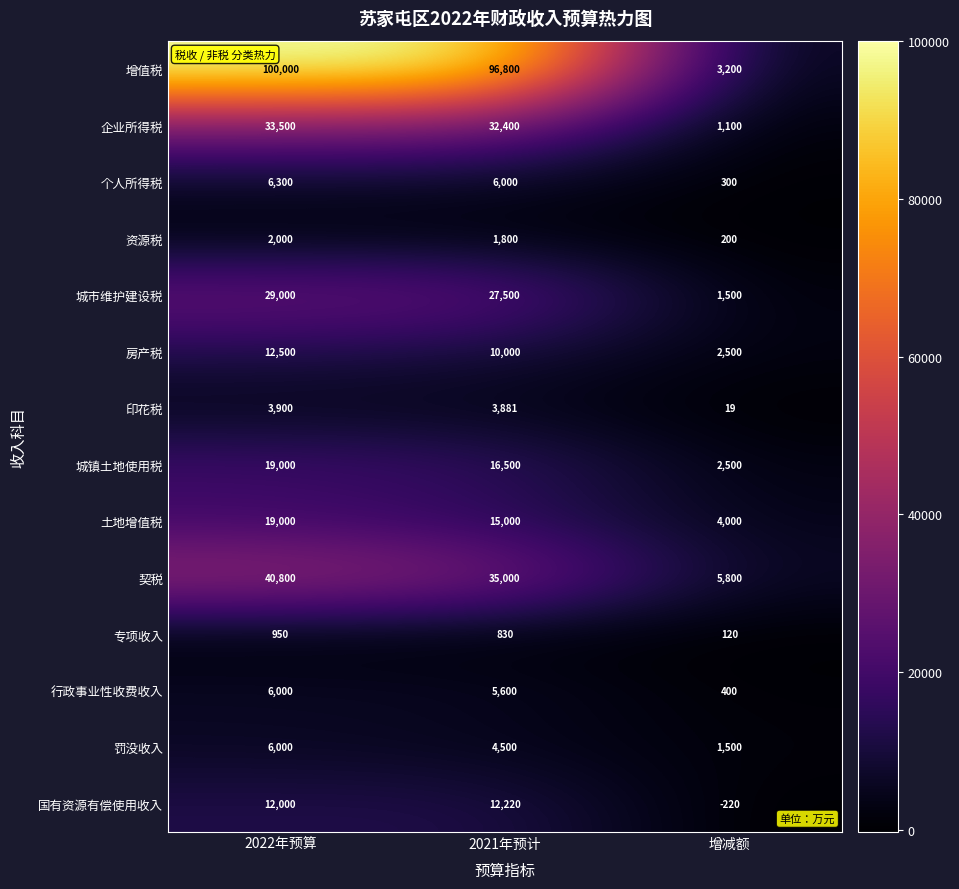

What is the spread (max minus min) of values at 增减额?

6020